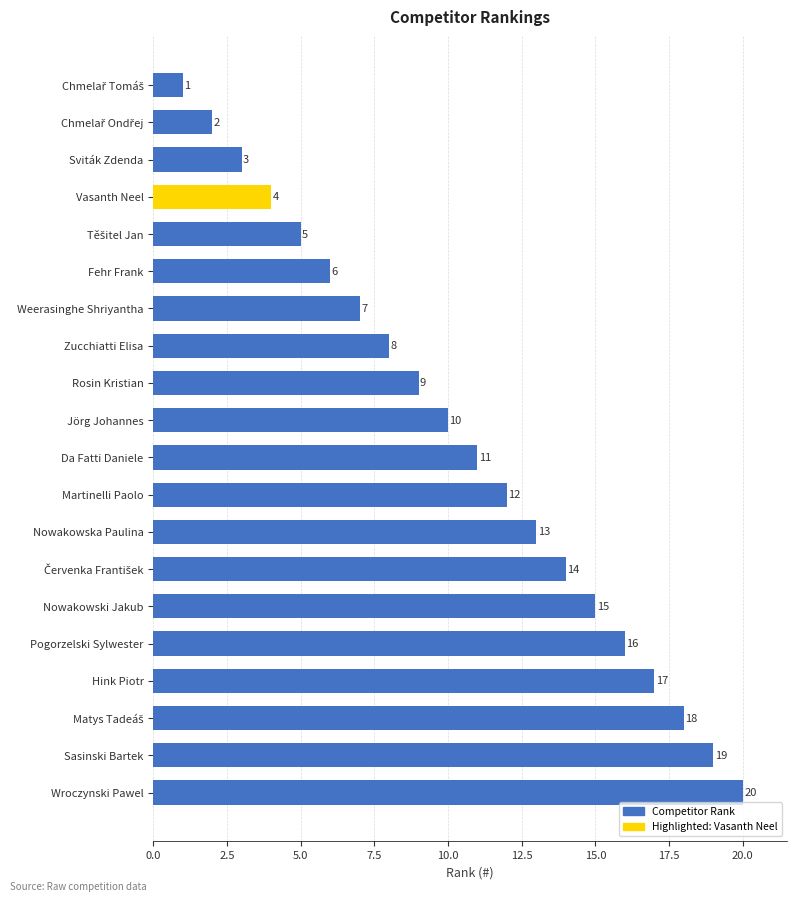

What is the greatest value displayed?

20